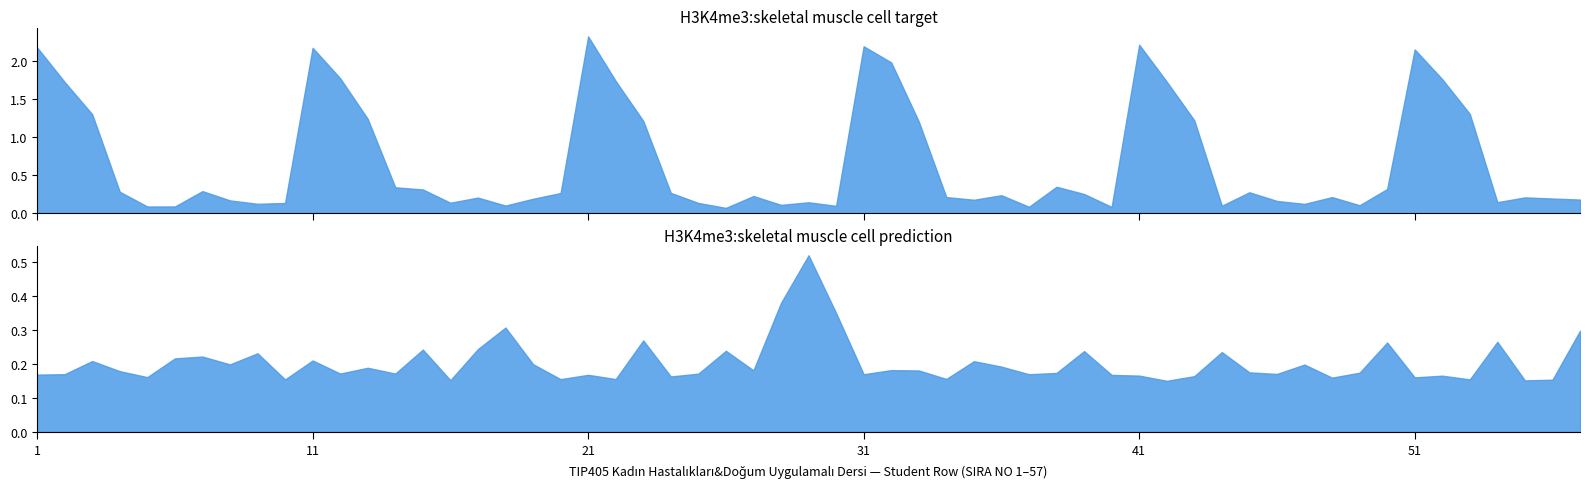

Does the chart display data point markers on the line(s)?

No